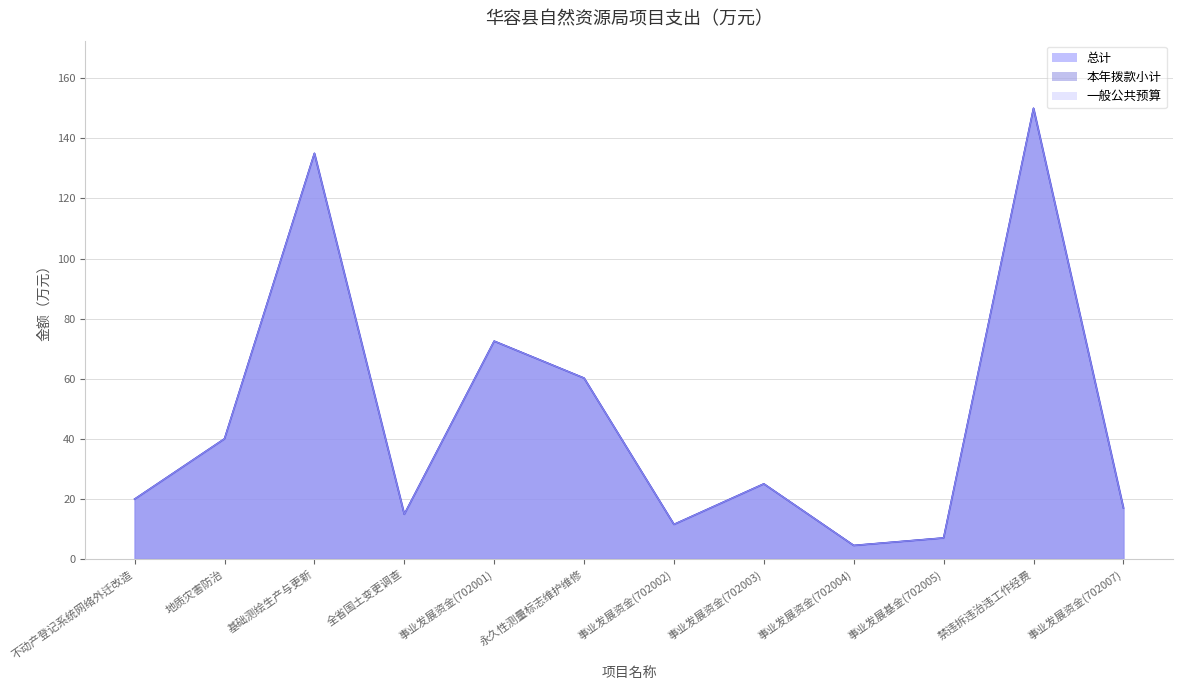

Rank the categories by 一般公共预算 value from lowest to highest.

事业发展资金(702004), 事业发展基金(702005), 事业发展资金(702002), 全省国土变更调查, 事业发展资金(702007), 不动产登记系统网络外迁改造, 事业发展资金(702003), 地质灾害防治, 永久性测量标志维护维修, 事业发展资金(702001), 基础测绘生产与更新, 禁违拆违治违工作经费